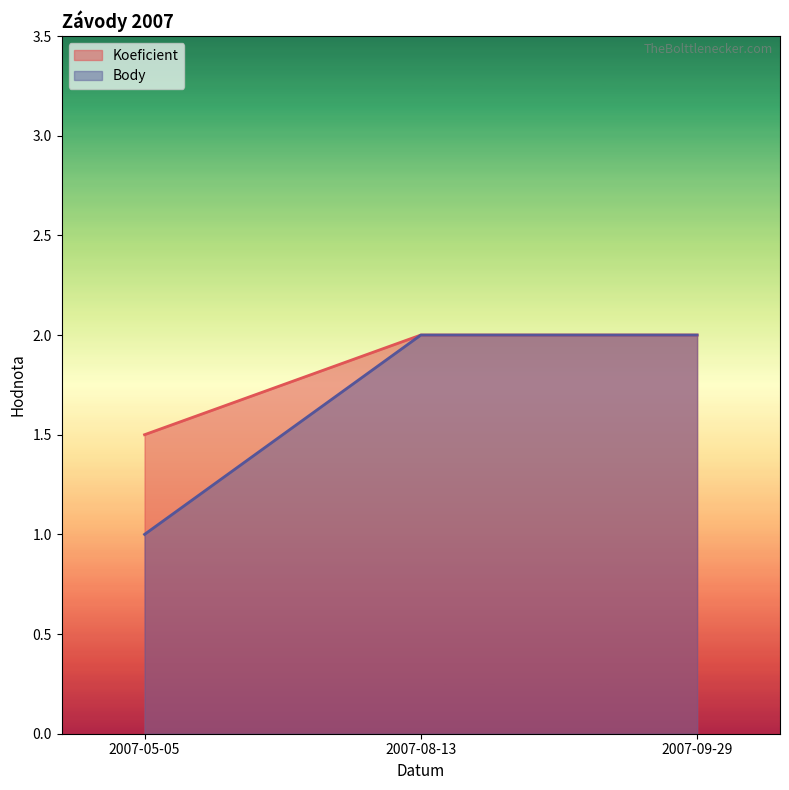

Rank the series by their average value, from highest to lowest.

Koeficient, Body